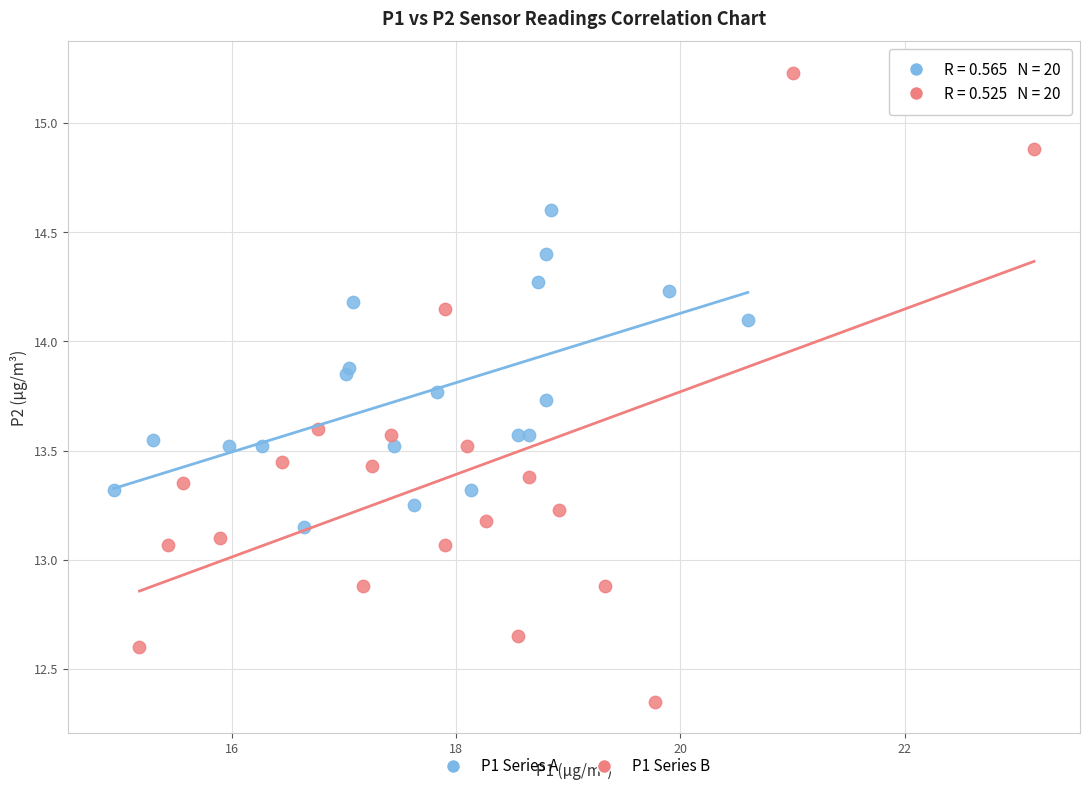

Which series has the largest Y range (max minus min)?

P1 Series B